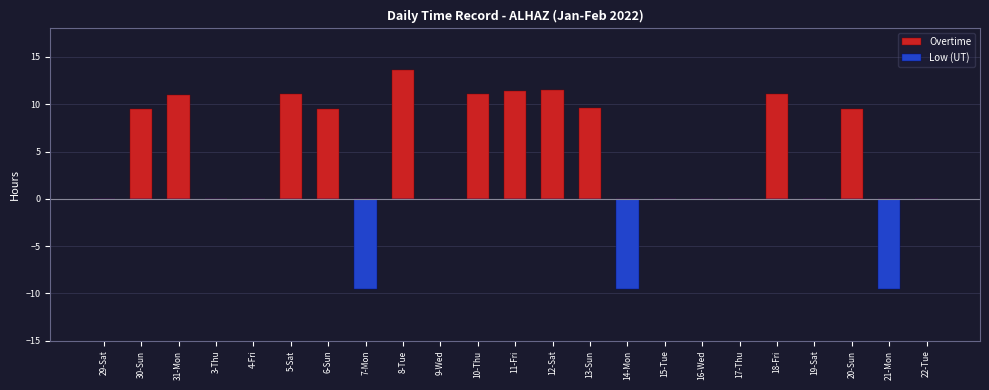

What is the sum of all Overtime values?

118.7